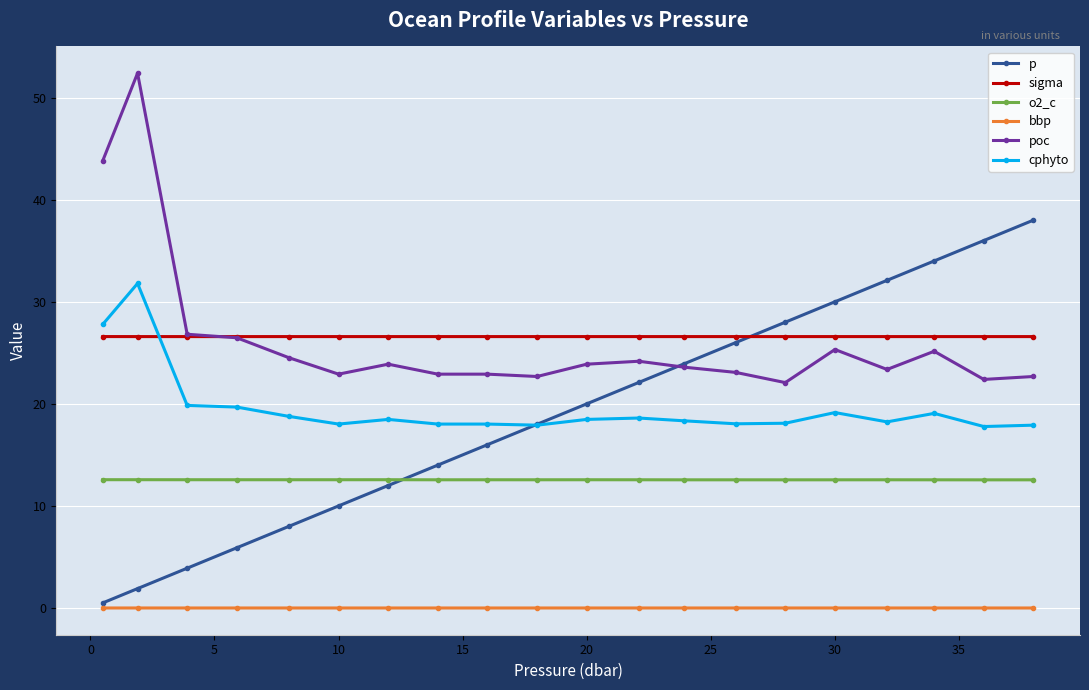

Which series has the largest range (max minus min)?

p